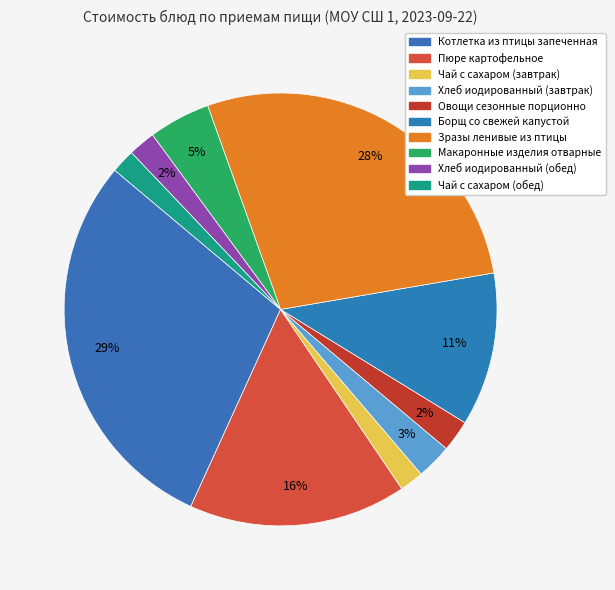

Which category has the biggest portion of the pie?

Котлетка из птицы запеченная